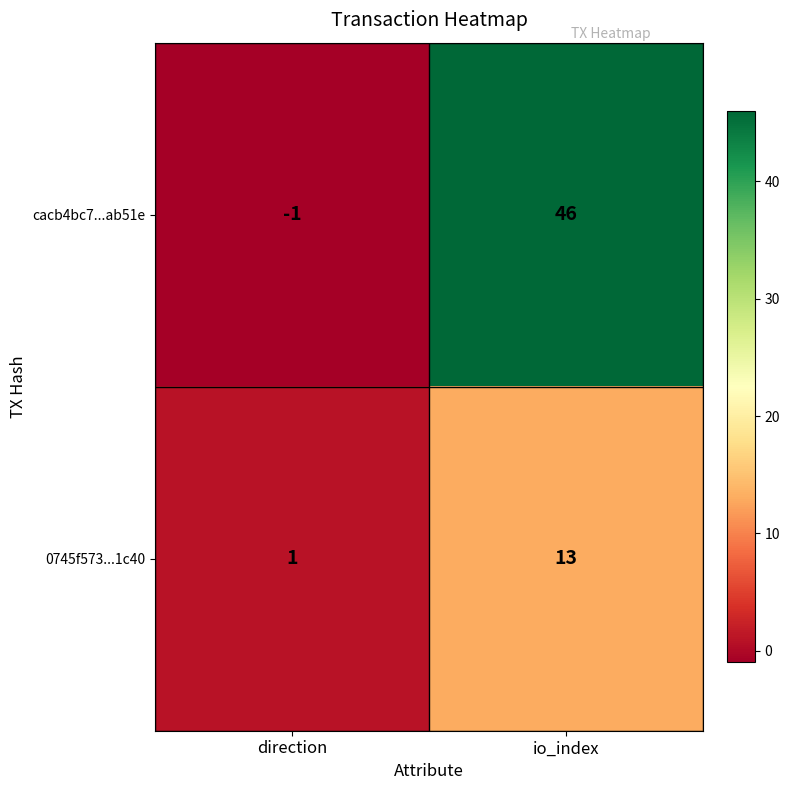

What is the smallest value displayed?

-1